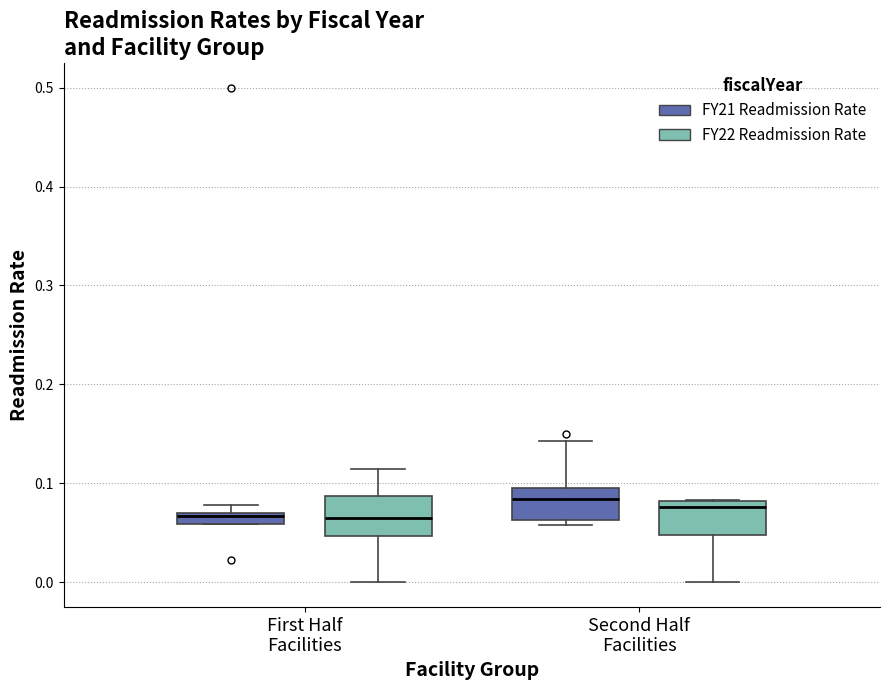

Where is the upper edge of the box for Second Half Facilities (FY21 Readmission Rate) on the y-axis? The values are not printed on the chart, so give them approximately, as read against the axis.

0.10